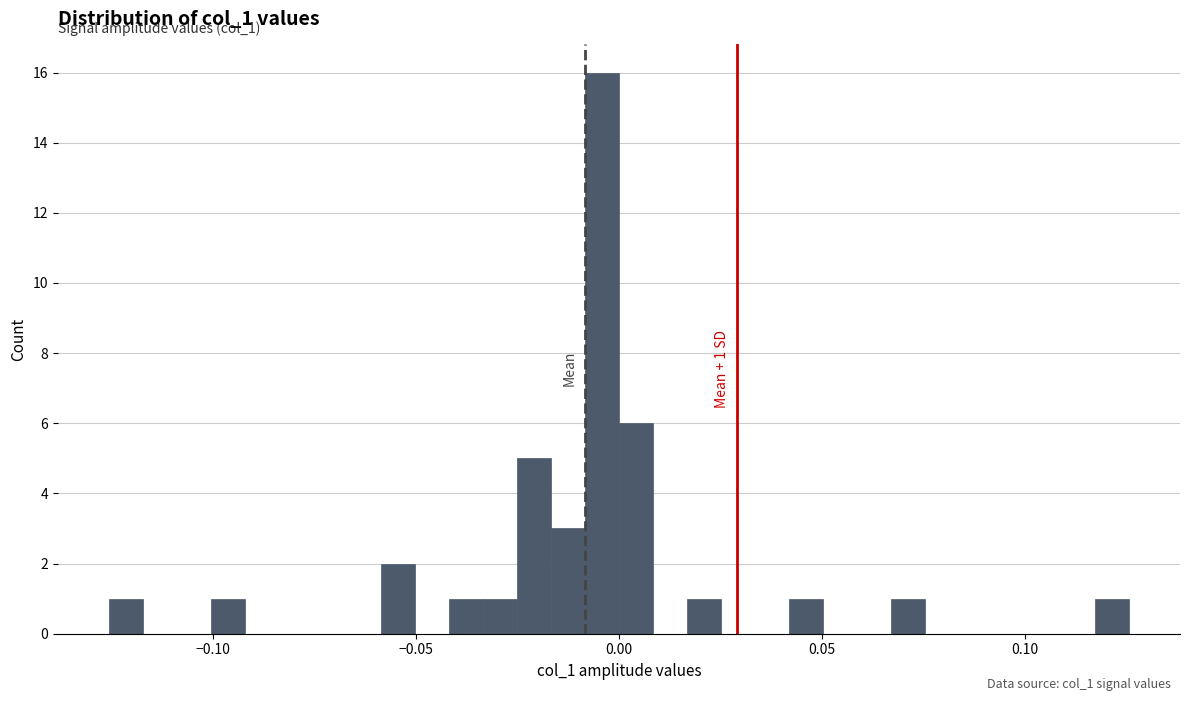

Around what value on the x-axis is the tallest bar? Give the approximate position of its centre, as read against the axis.

-0.005